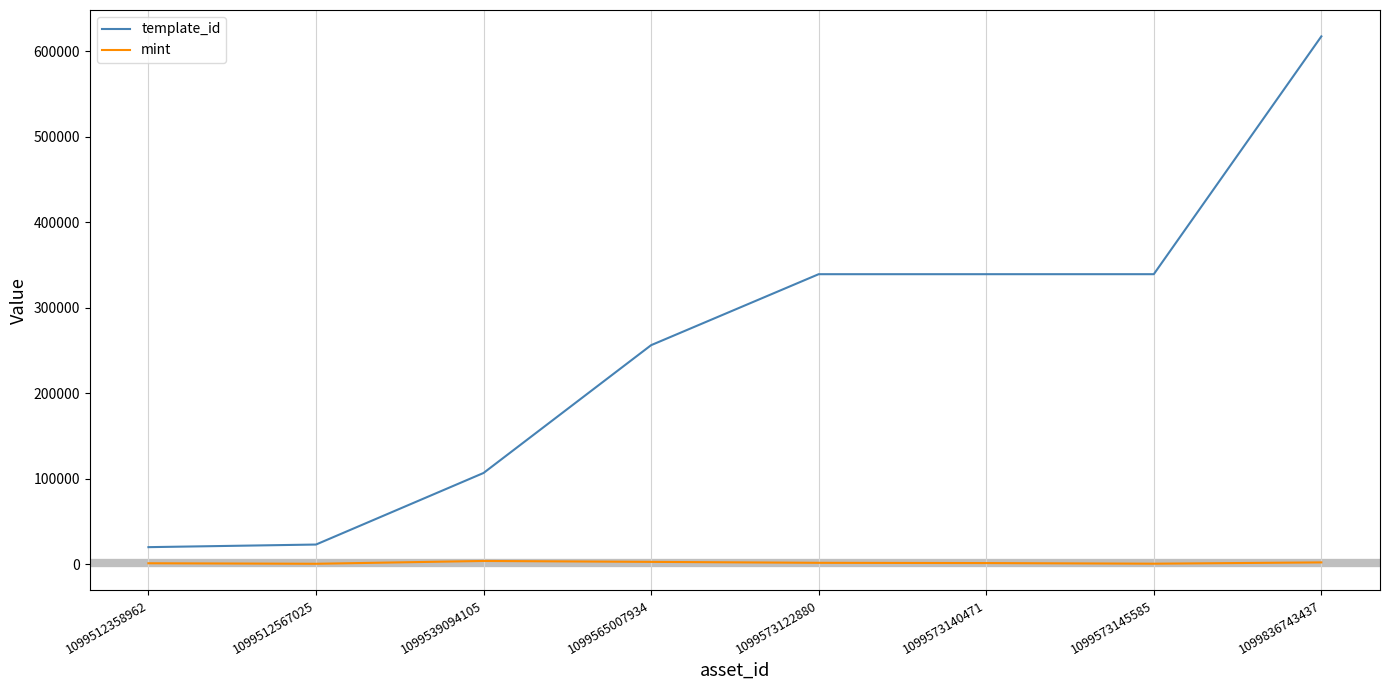

How many series are shown in this chart?

2